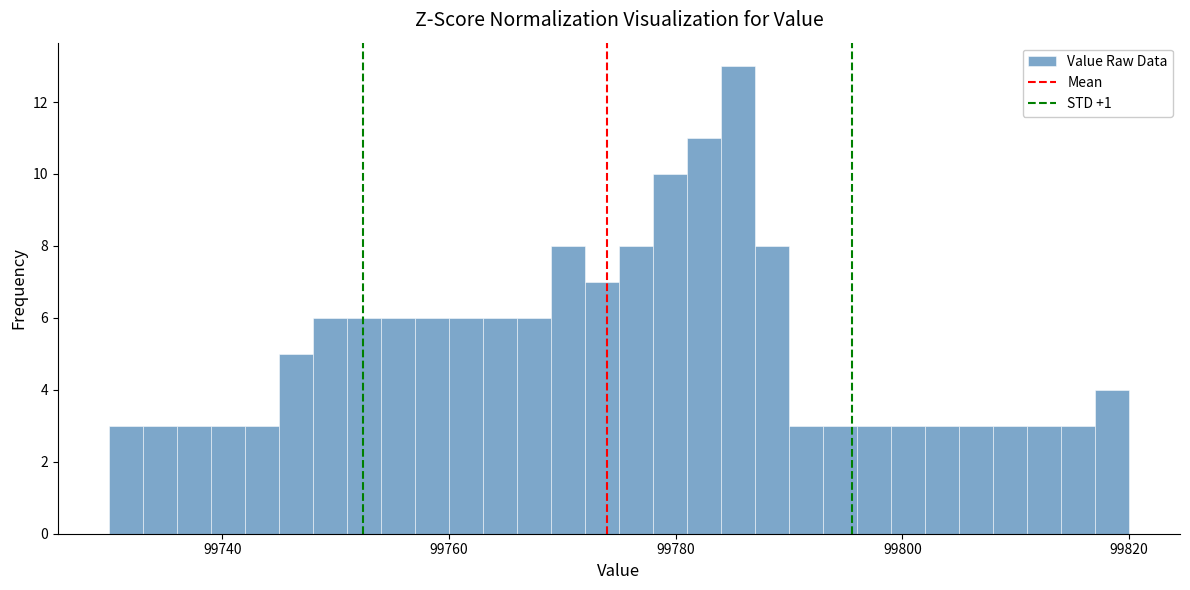

Around what value on the x-axis is the tallest bar? Give the approximate position of its centre, as read against the axis.

99786